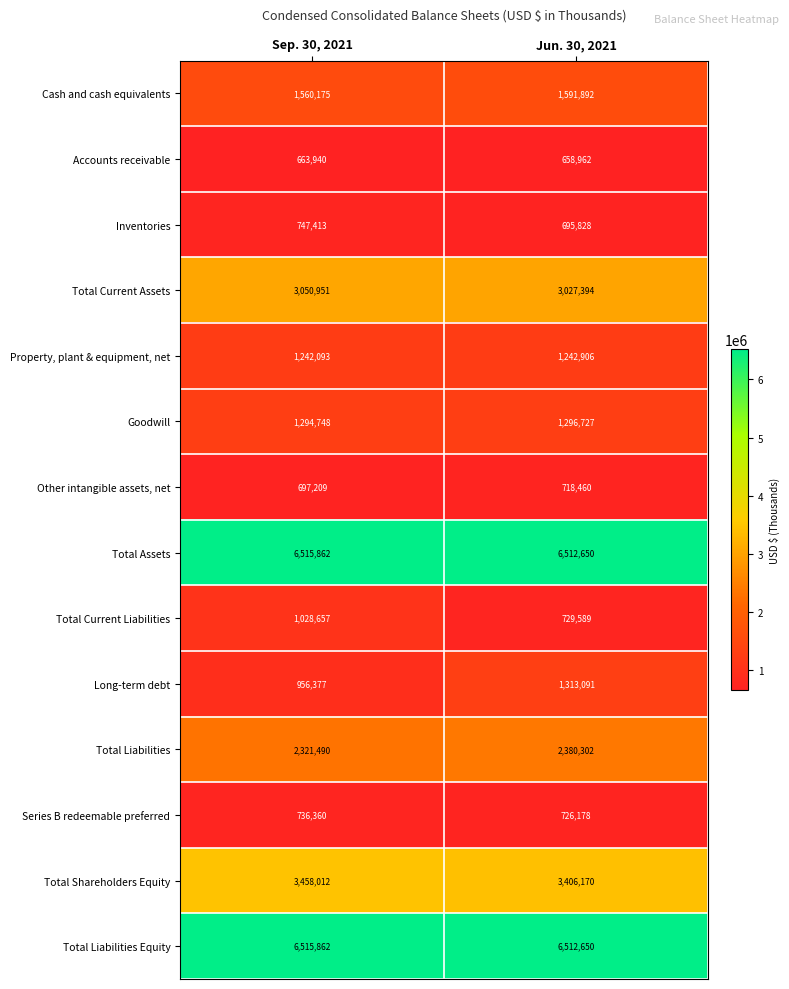

What is the difference between the highest and lowest values at Jun. 30, 2021?

5853688